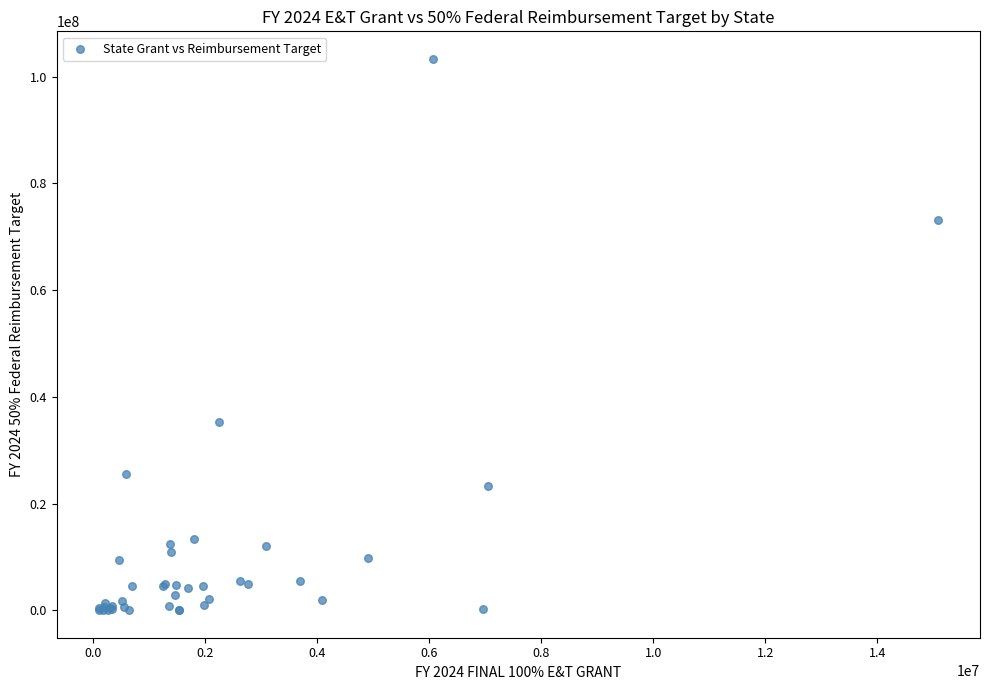

What Y value in the scatter plot is closest to 51683969?

35369986